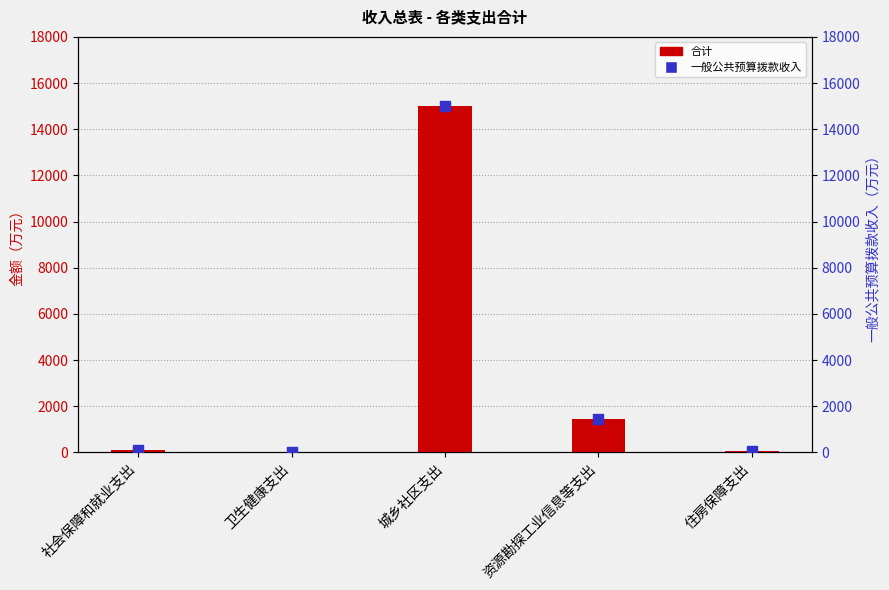

What are all the series names shown in the legend?

合计, 一般公共预算拨款收入